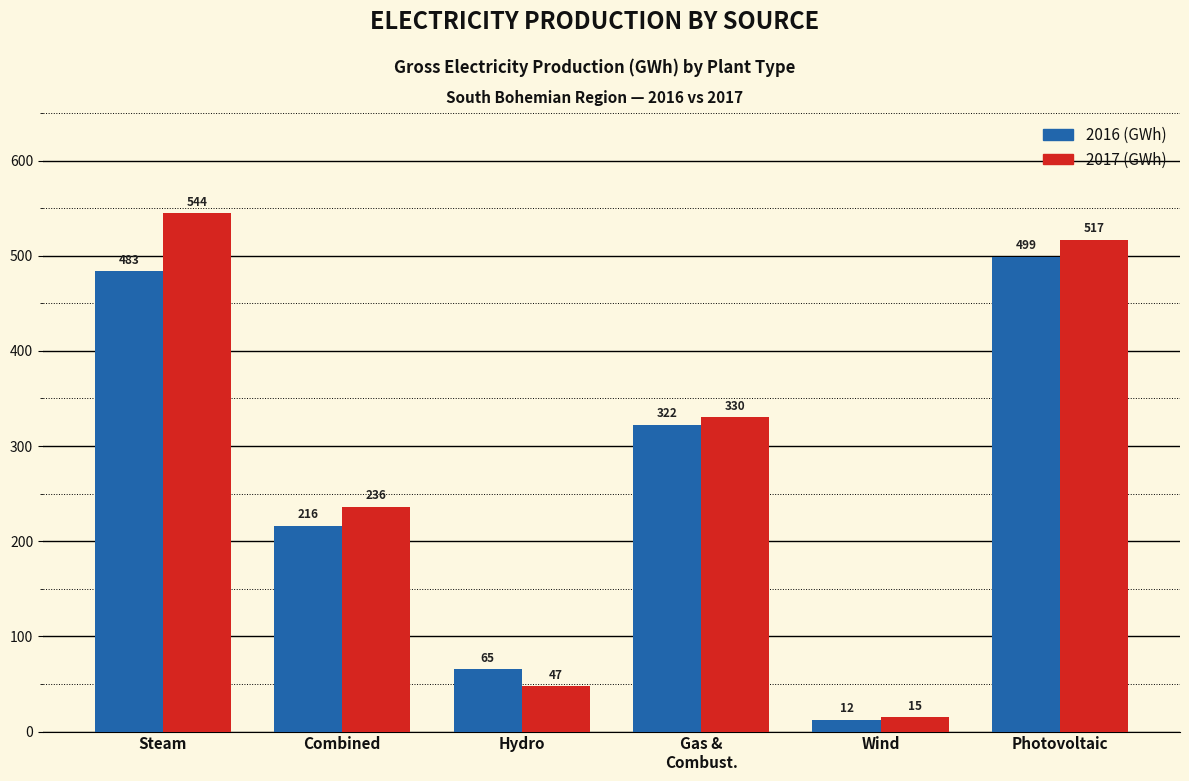

How many values in the 2017 (GWh) series are below 330?

3